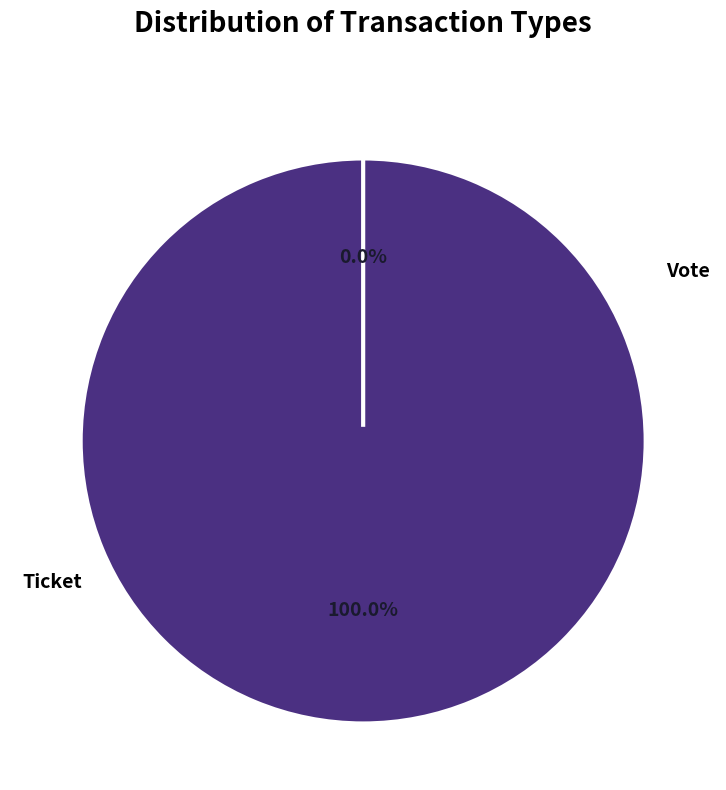

Does Vote account for over 50% of the chart?

Yes